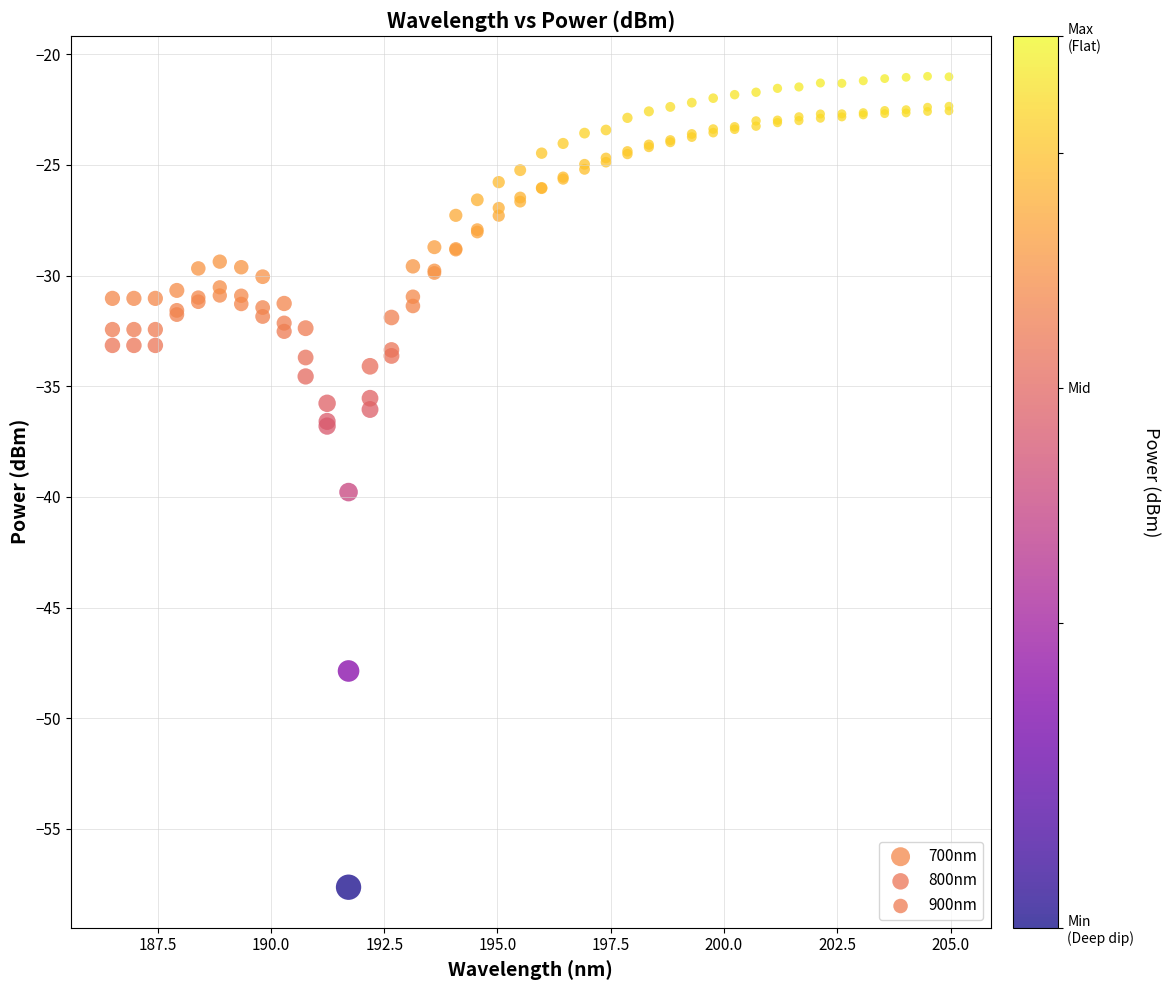

Across all series, what Y value is closest to -39?

-39.8